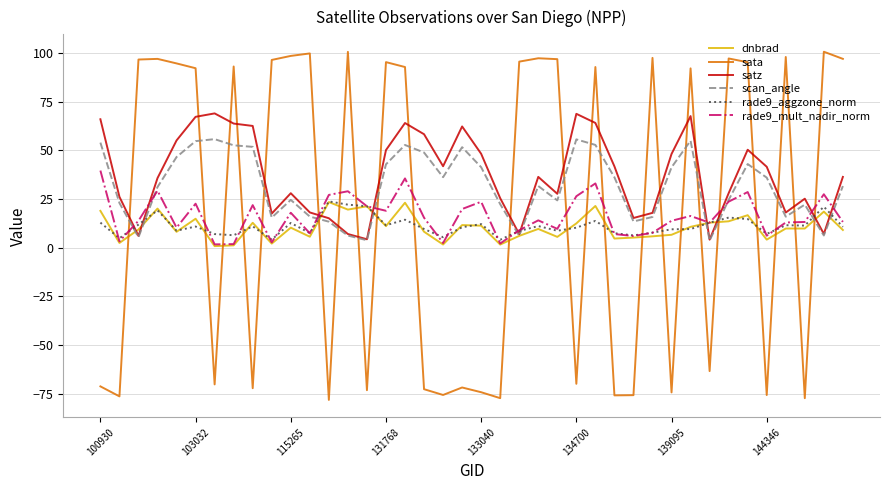

Count the number of data series in this chart.

6